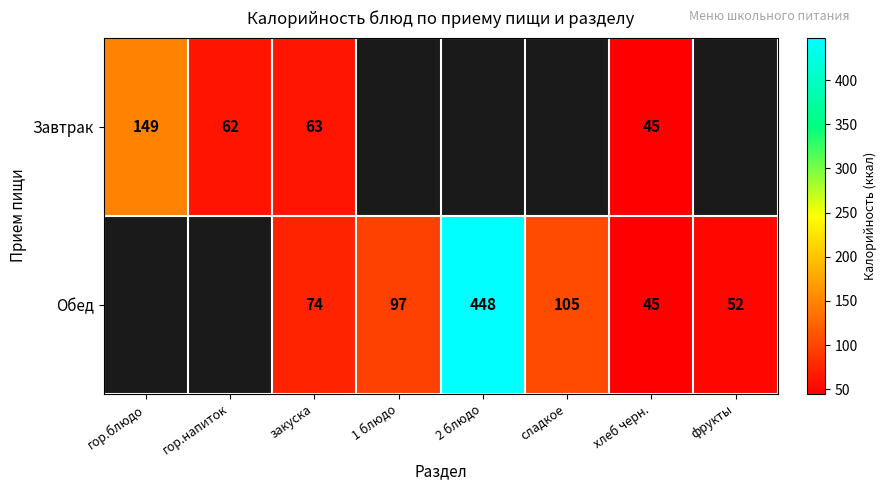

What is the difference between the Завтрак values at закуска and хлеб черн.?

18